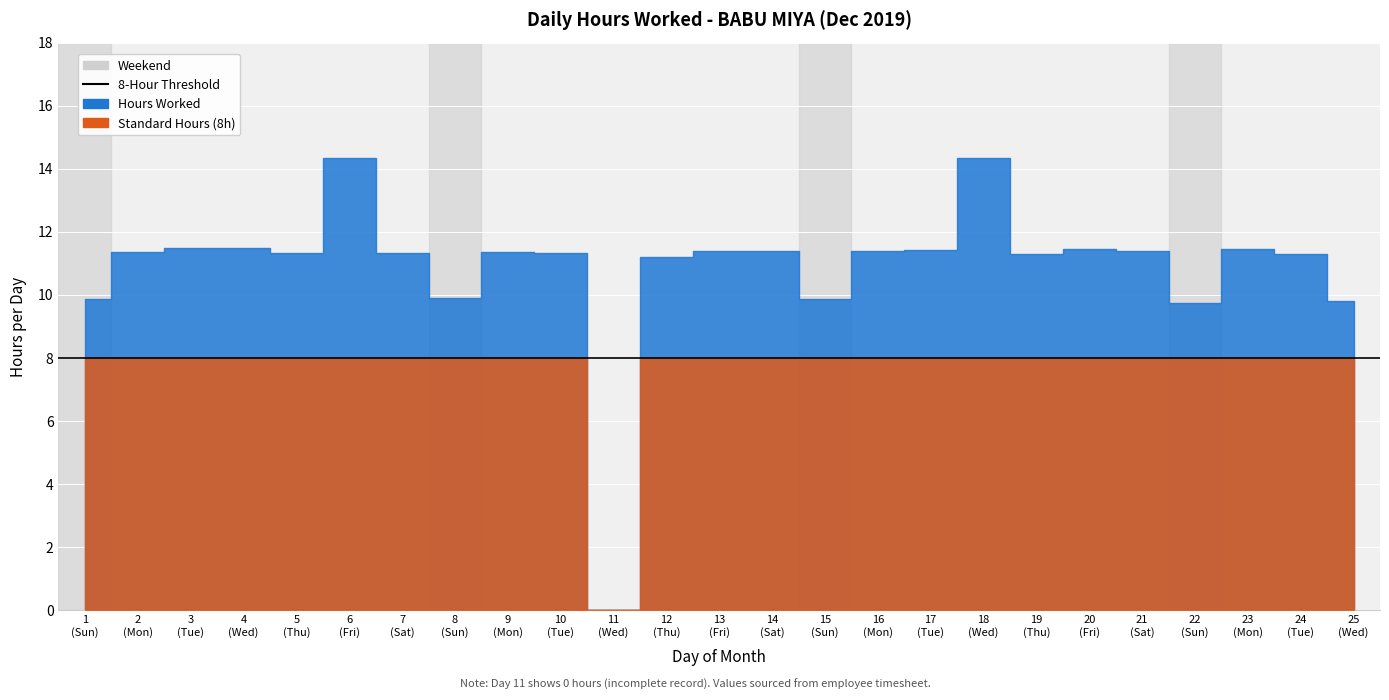

Reading left to right, what are all the values shown in this chart?

Hours Worked: 9.9	11.3	11.5	11.5	11.3	14.3	11.3	9.9	11.4	11.3	0.0	11.2	11.4	11.4	9.9	11.4	11.4	14.3	11.3	11.4	11.4	9.7	11.4	11.3	9.8
Standard Hours: 8.0	8.0	8.0	8.0	8.0	8.0	8.0	8.0	8.0	8.0	0.0	8.0	8.0	8.0	8.0	8.0	8.0	8.0	8.0	8.0	8.0	8.0	8.0	8.0	8.0